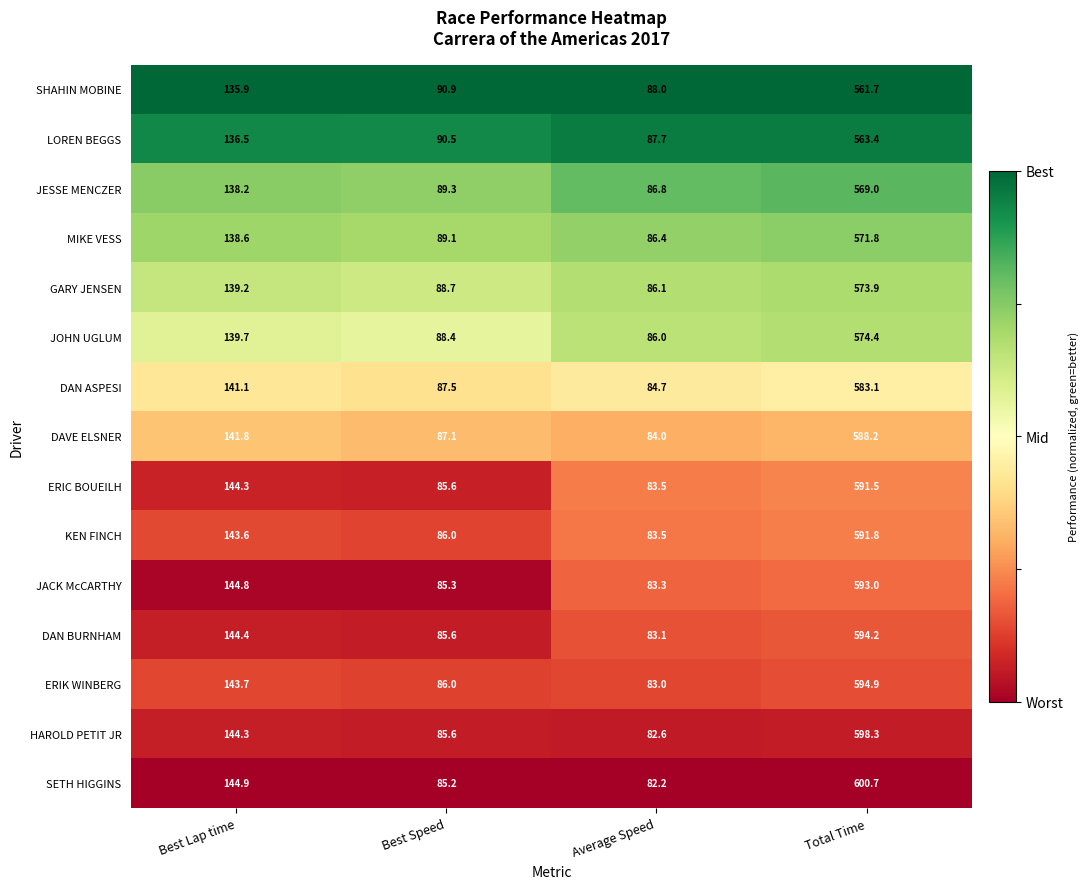

What is the difference between the highest and lowest values at Best Lap time?

9.0